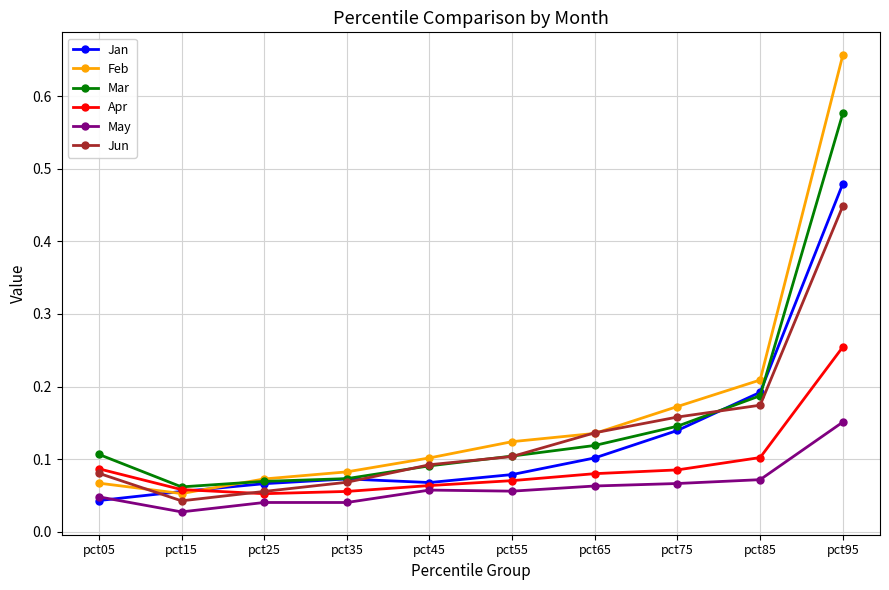

Rank the series by their maximum value, from lowest to highest.

May, Apr, Jun, Jan, Mar, Feb